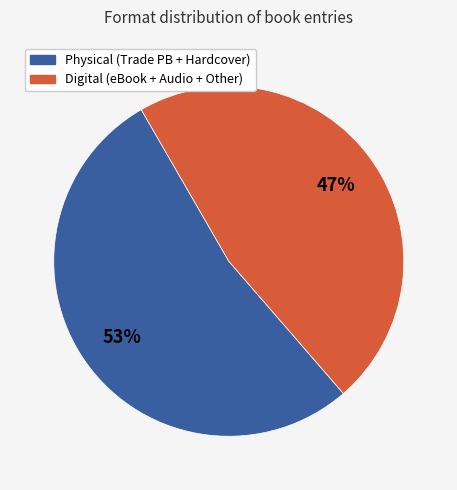

Count the number of slices in the pie.

2